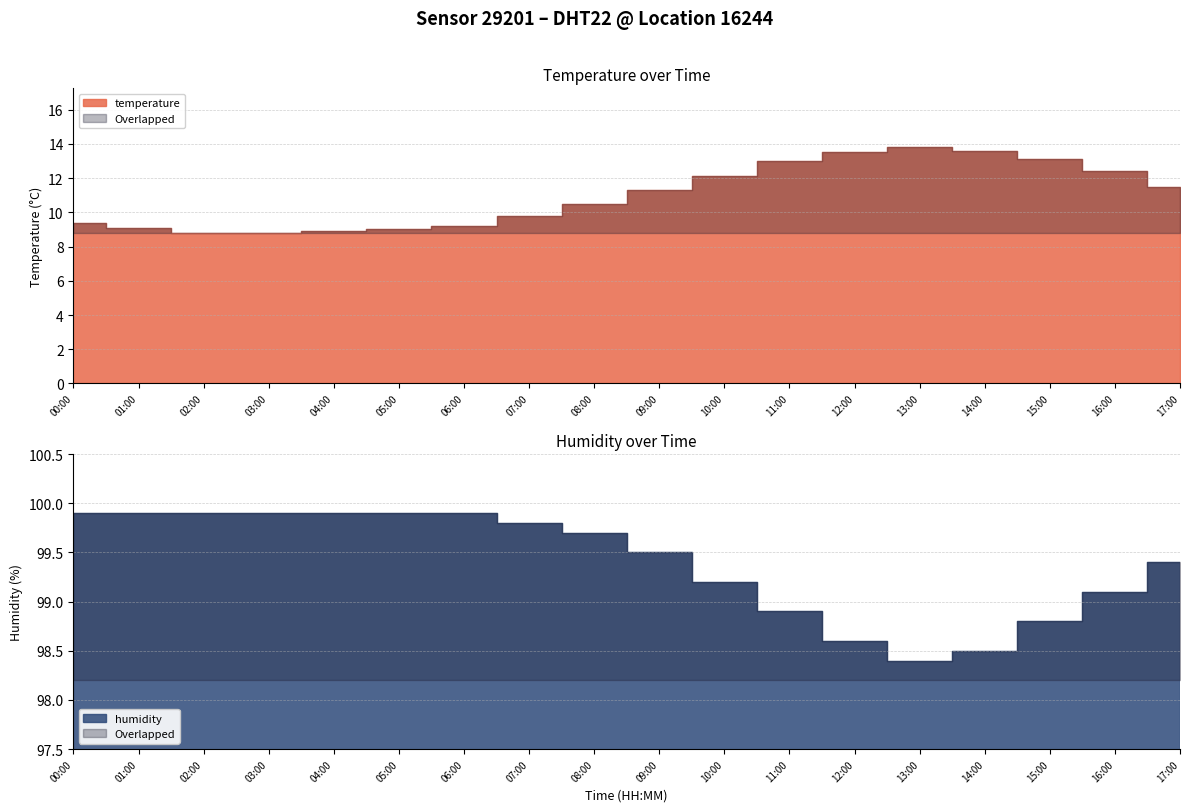

Reading right to left, transcribe all the data shown in this chart.

temperature: 11.5	12.4	13.1	13.6	13.8	13.5	13.0	12.1	11.3	10.5	9.8	9.2	9.0	8.9	8.8	8.8	9.1	9.4
humidity: 99.4	99.1	98.8	98.5	98.4	98.6	98.9	99.2	99.5	99.7	99.8	99.9	99.9	99.9	99.9	99.9	99.9	99.9